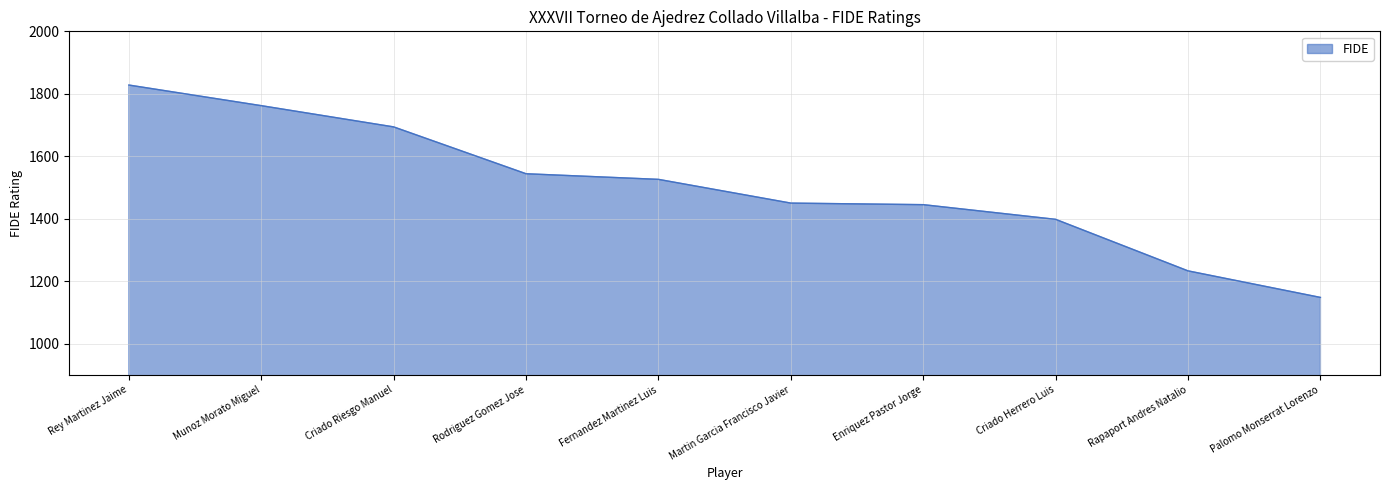

What is the difference between the maximum and minimum values?

680